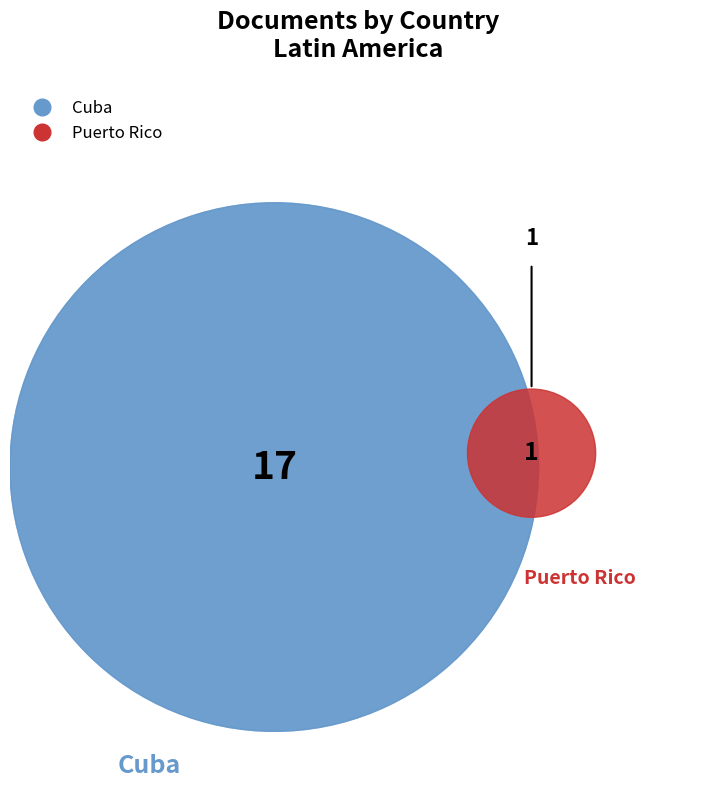

What is the ratio of the value at Puerto Rico to the value at Cuba?

0.1